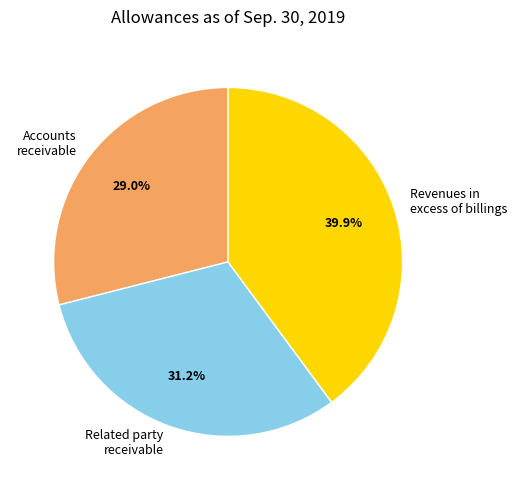

Is there a majority slice in this chart?

No